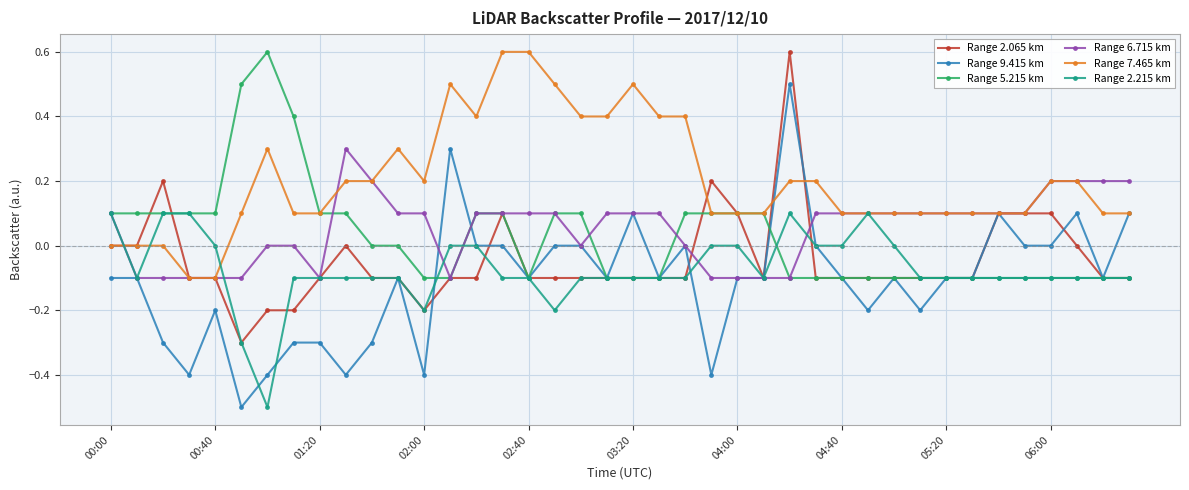

What is the value of the Range 7.465 km point at the 9th from the left?

0.1